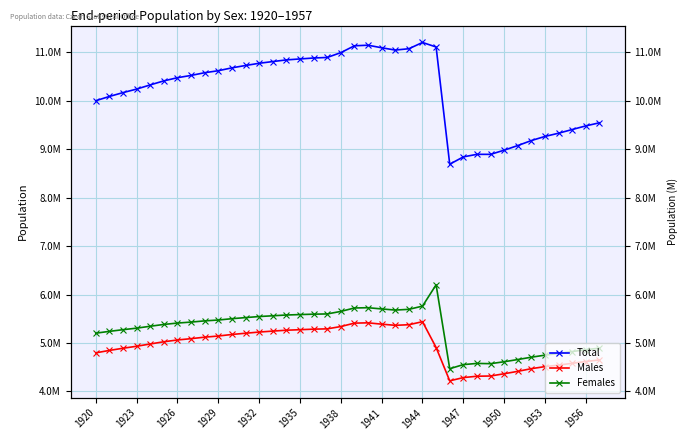

What is the minimum value shown in the chart?

4219679